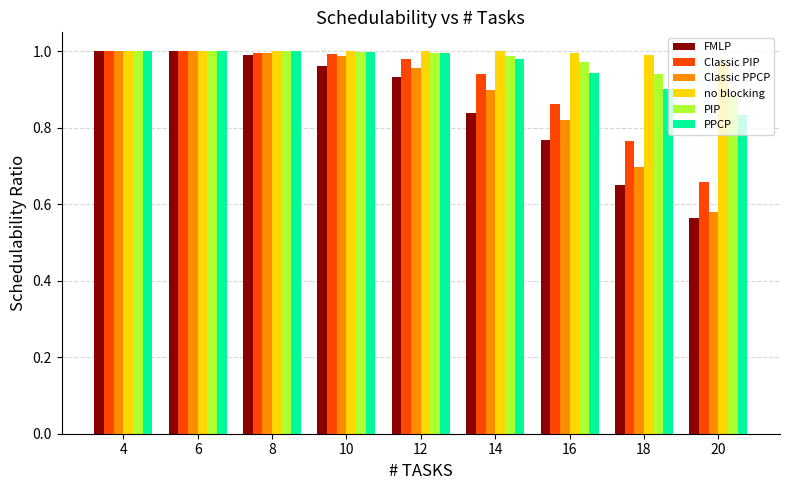

What is the difference between the maximum and minimum values in the FMLP series?

0.4